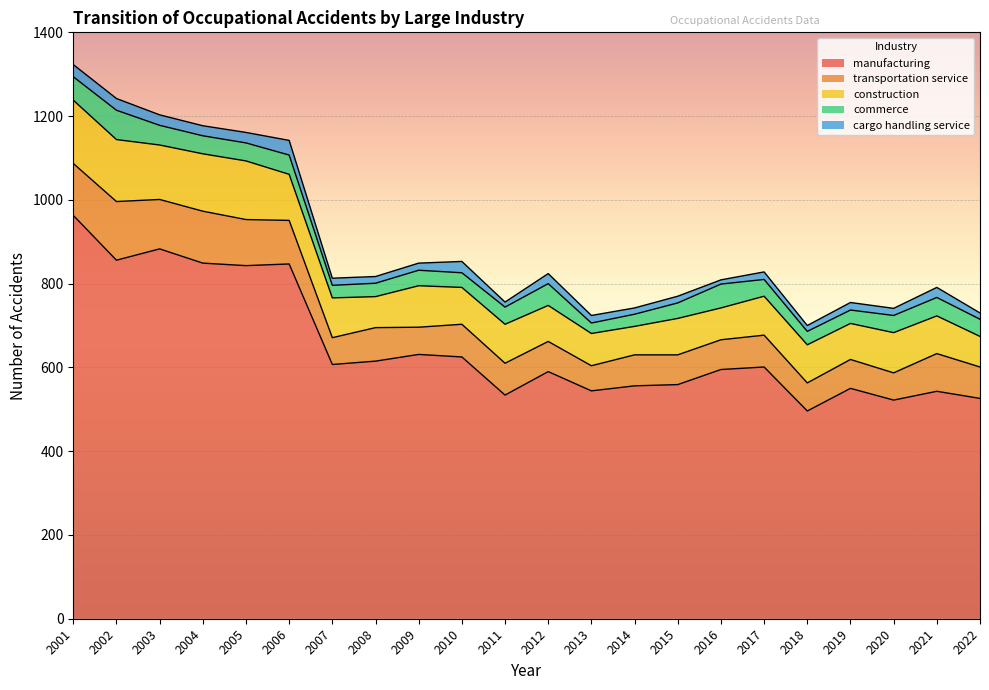

How many interior local peaks does the manufacturing series have?

7